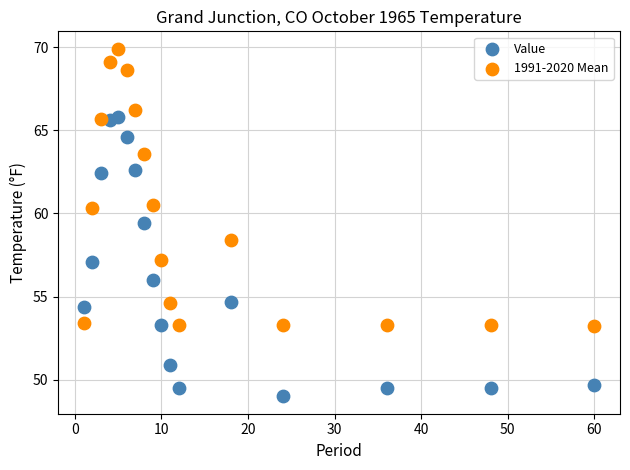

What are all the series names shown in the legend?

Value, 1991-2020 Mean